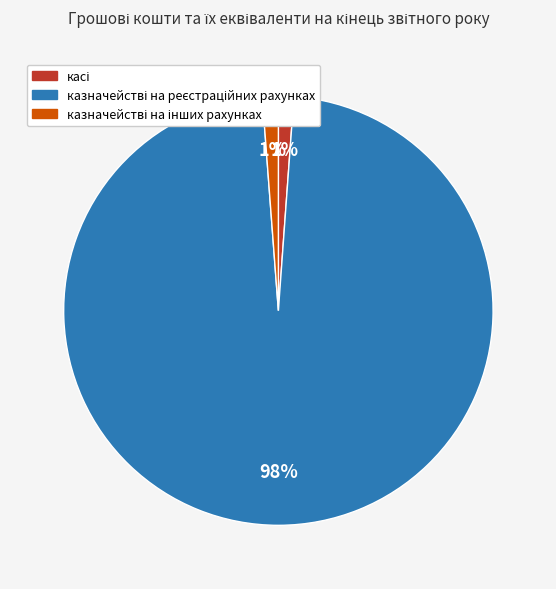

Is there a majority slice in this chart?

Yes